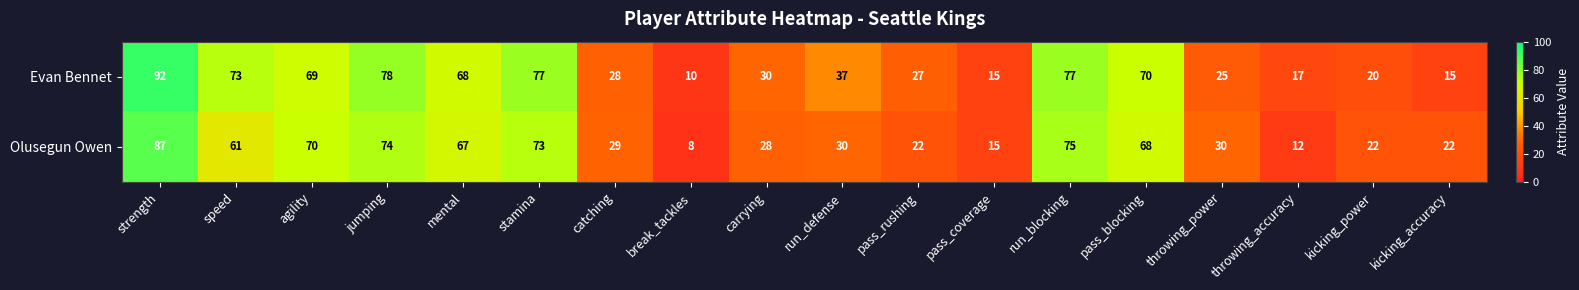

What is the average value of the Olusegun Owen series?

44